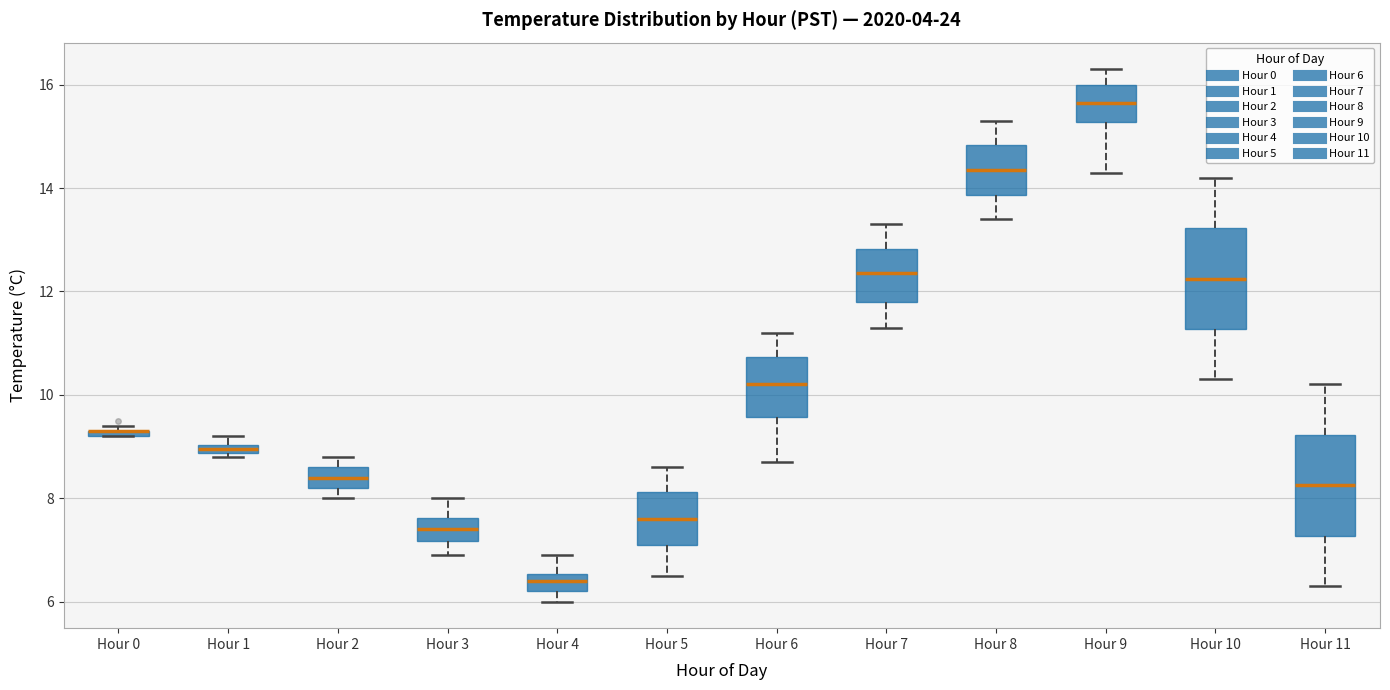

Where is the upper edge of the box for Hour 9 on the y-axis? The values are not printed on the chart, so give them approximately, as read against the axis.

16.0